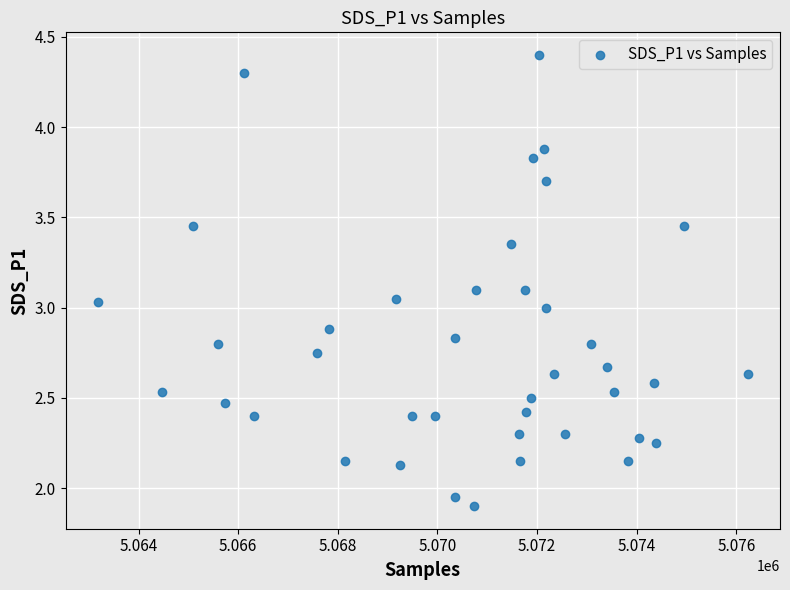

What is the range of X values (max minus min)?

13039.0